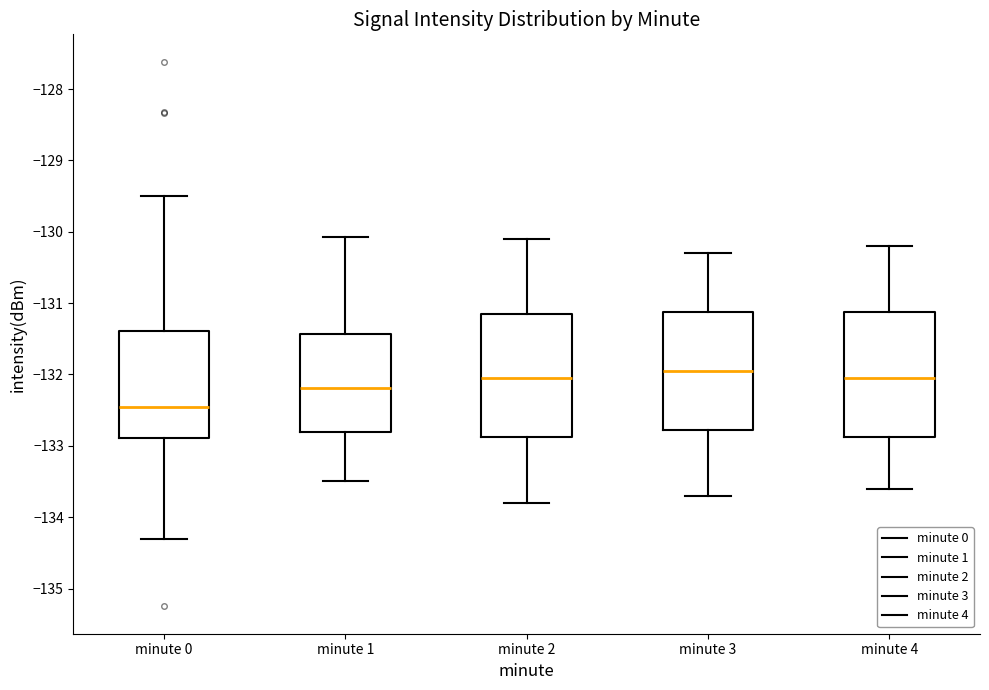

Where is the upper edge of the box for minute 2 on the y-axis? The values are not printed on the chart, so give them approximately, as read against the axis.

-131.1